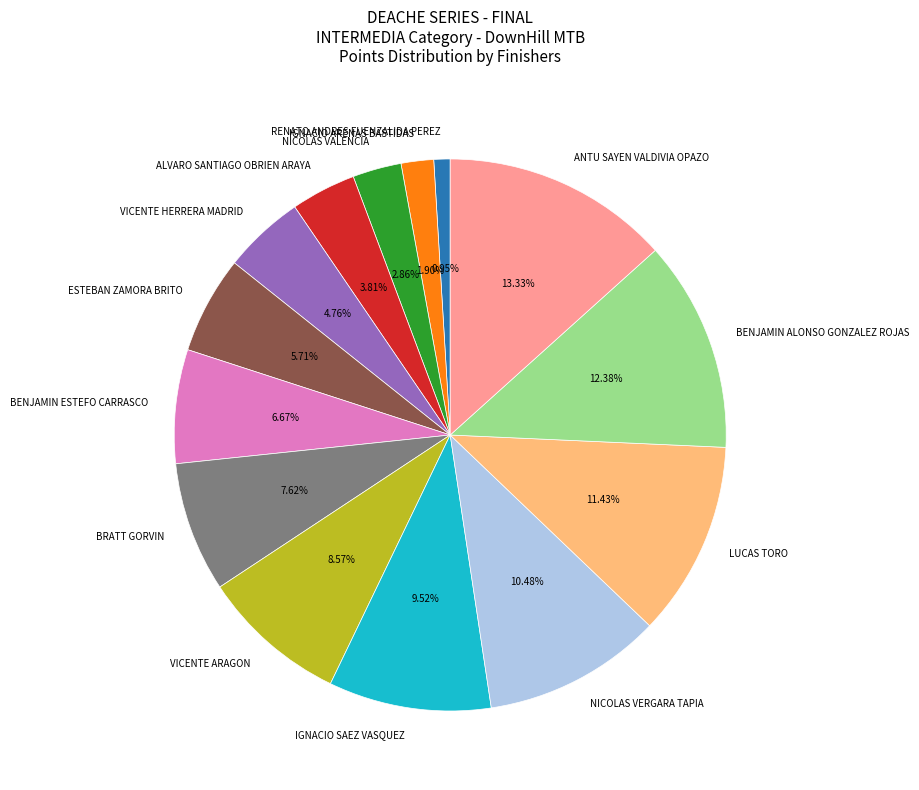

Does any single category account for the majority?

No